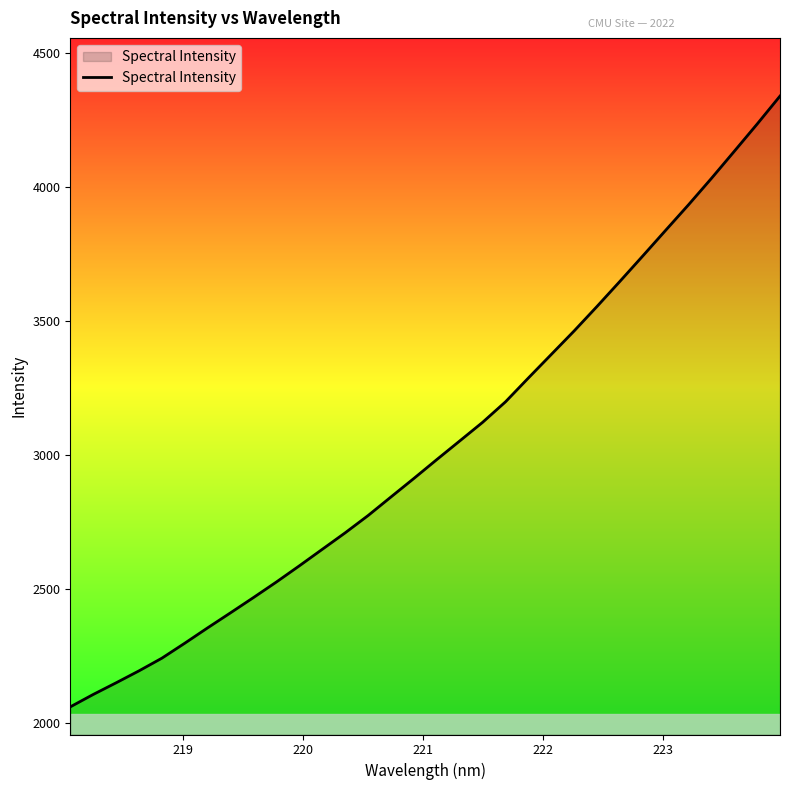

What is the maximum value shown in the chart?

4340.2